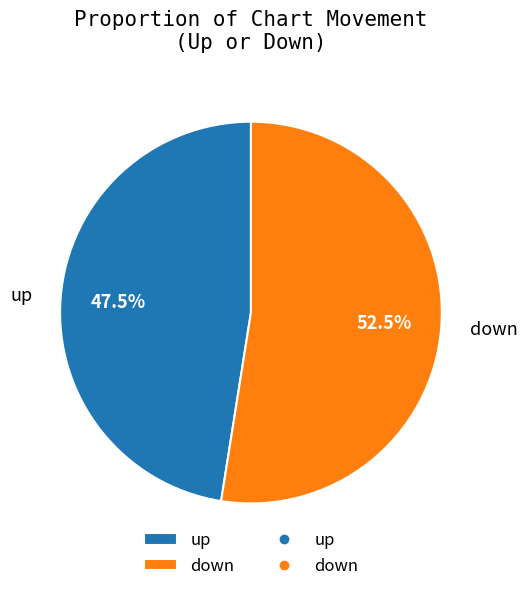

Rank the categories by value from highest to lowest.

down, up